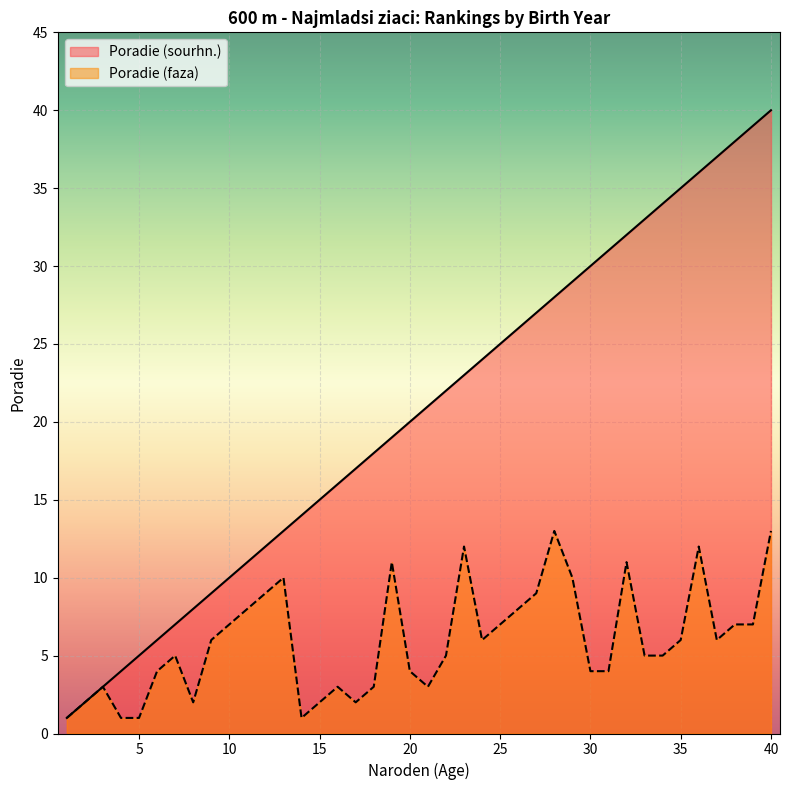

Is the value of Poradie (sourhn.) at 1 greater than the value of Poradie (faza) at 4?

No